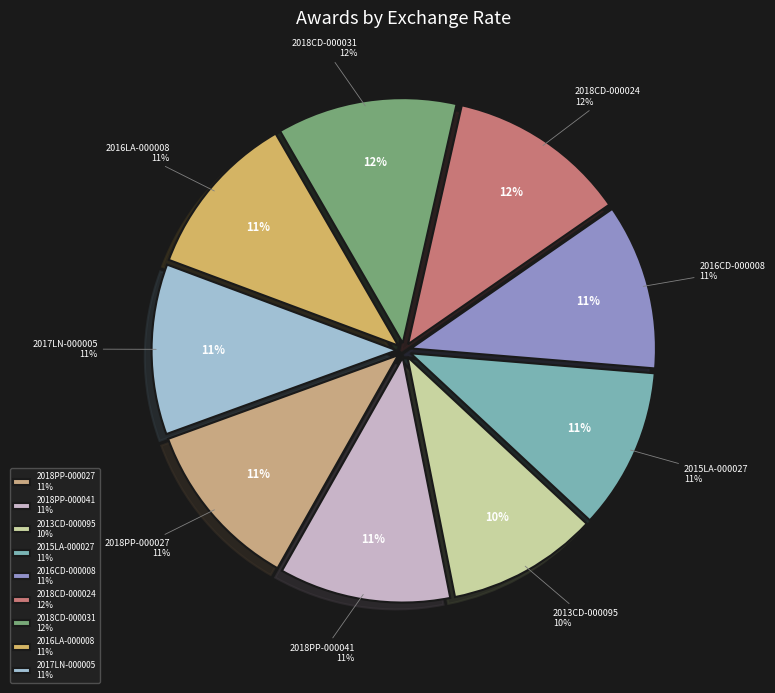

Rank the categories by value from highest to lowest.

2018CD-000031, 2018CD-000024, 2018PP-000041, 2017LN-000005, 2018PP-000027, 2016LA-000008, 2016CD-000008, 2015LA-000027, 2013CD-000095